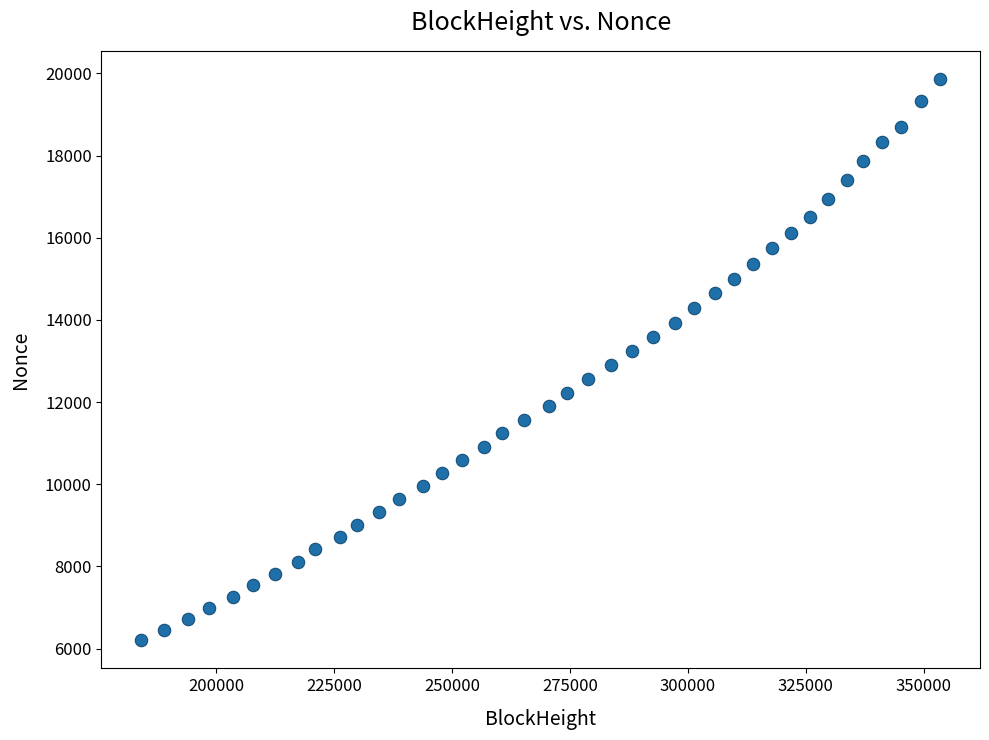

What is the range of X values (max minus min)?

169361